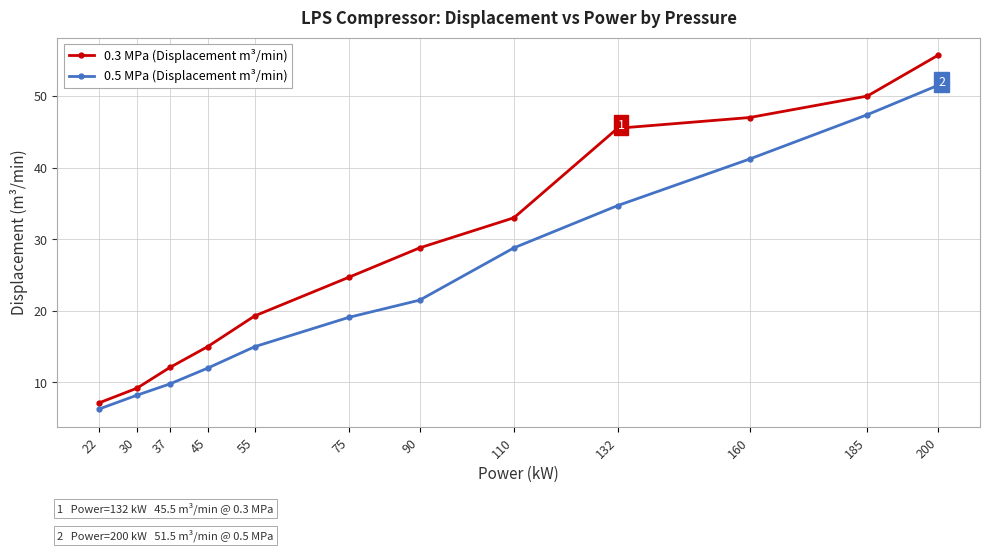

What is the value of the 0.5 MPa (Displacement m³/min) point at the 10th from the left?

41.2